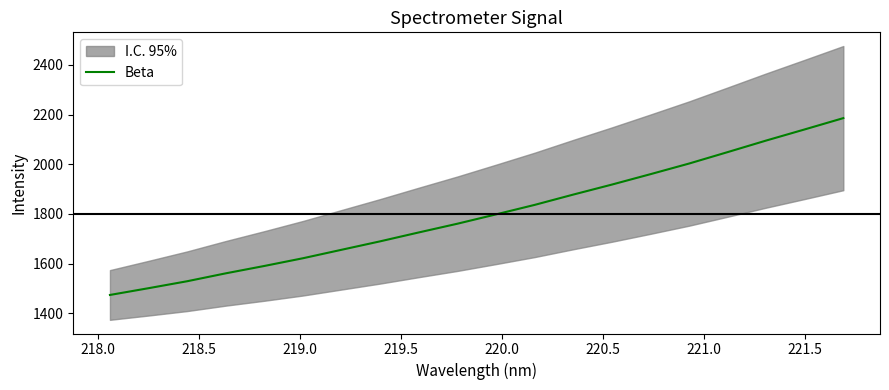

What is the average value?

1798.9